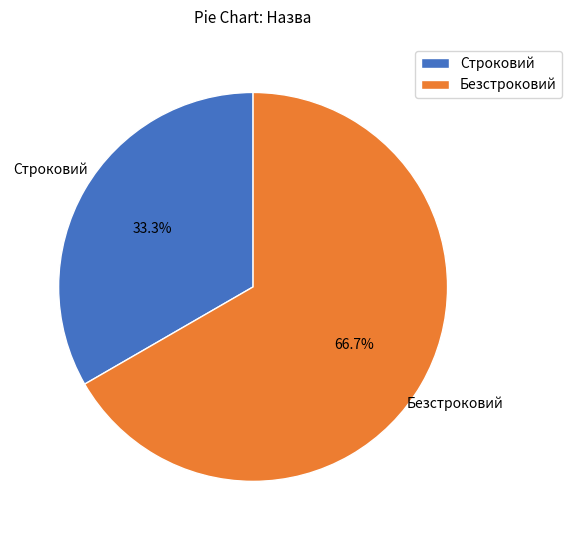

Which category has the smallest portion of the pie?

Строковий